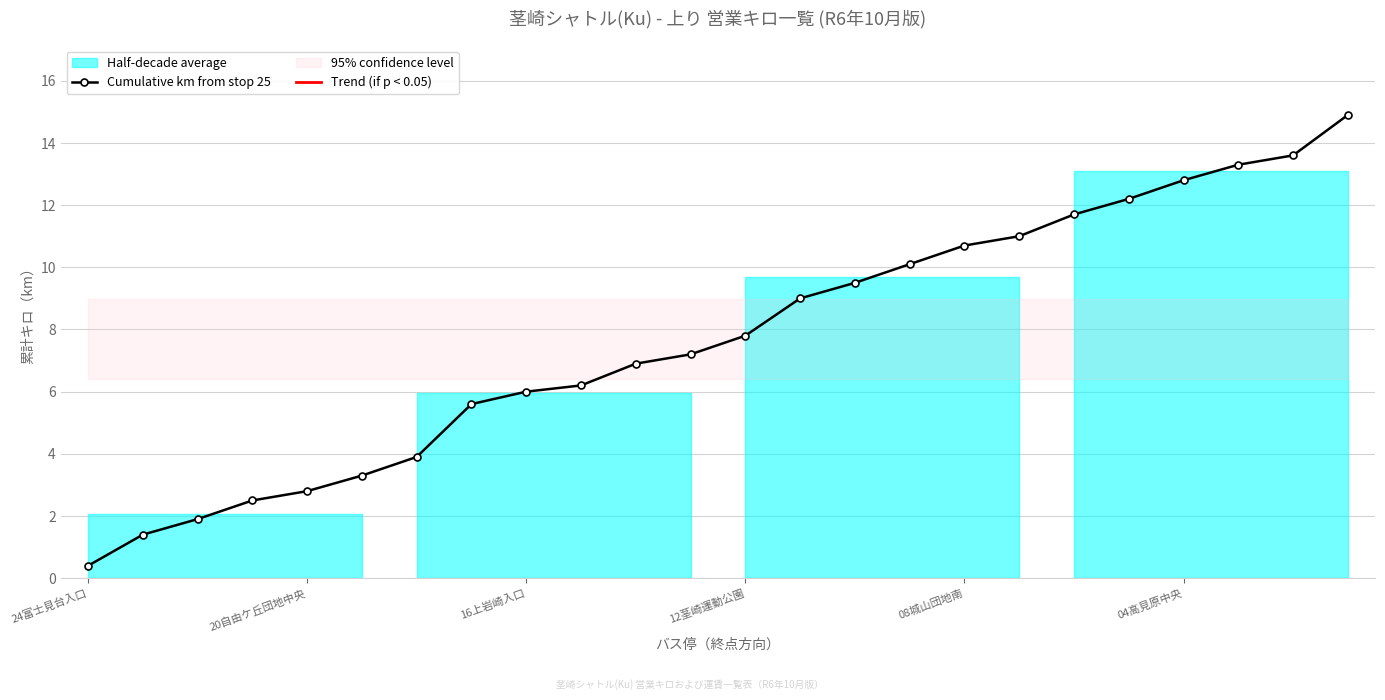

At which label does the data first exceed 7?

11